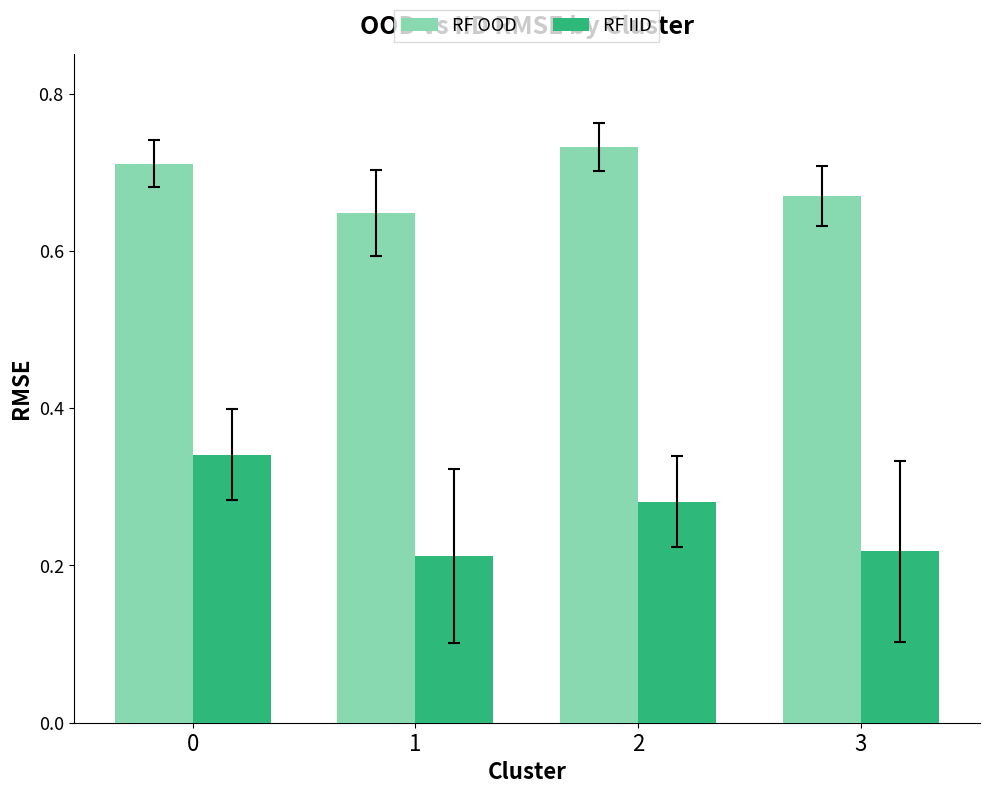

List the series in order of their peak value, highest first.

RF OOD, RF IID